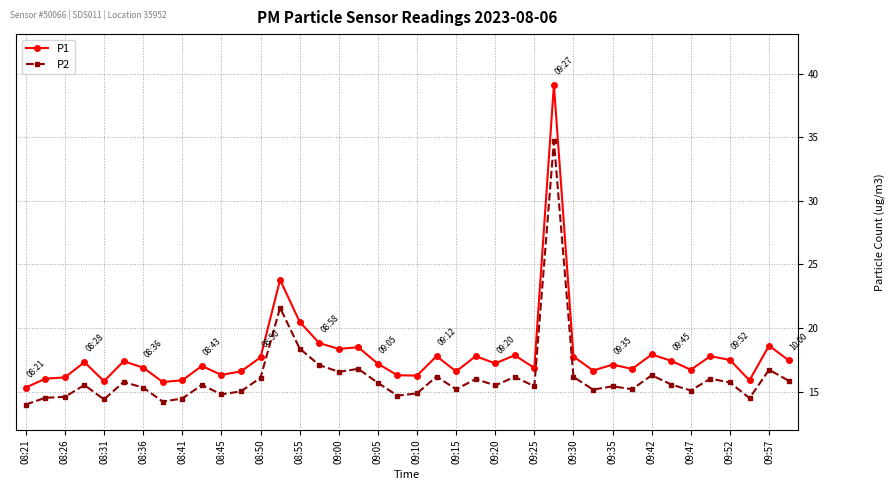

What is the smallest value displayed?

14.0